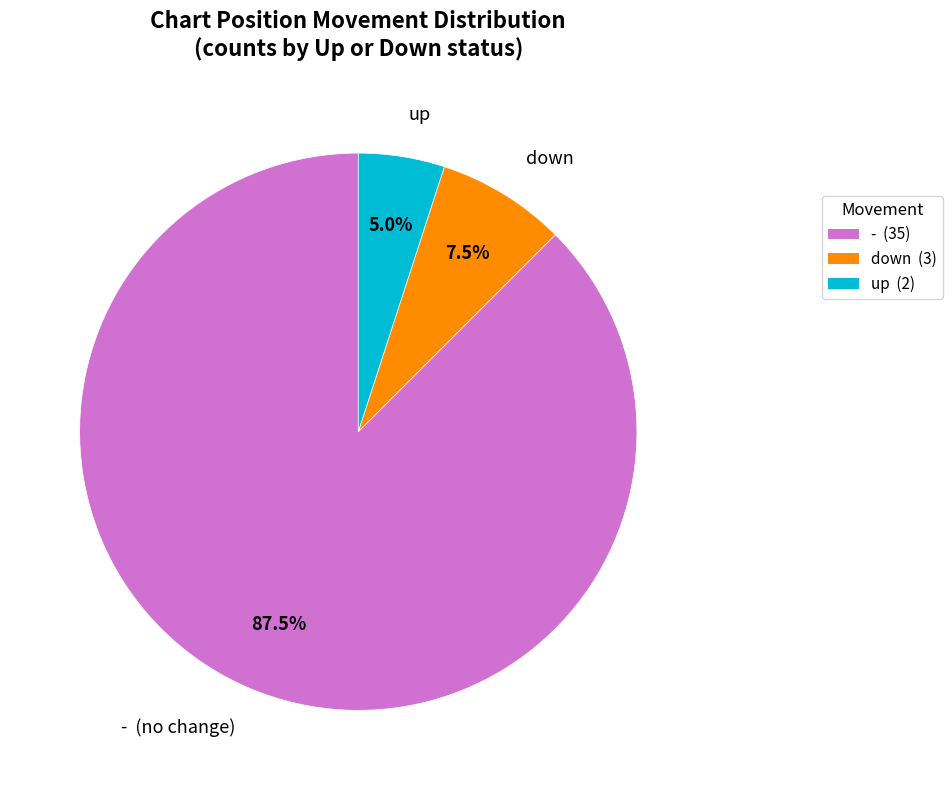

Which has a higher value, - (35) or down (3)?

- (35)